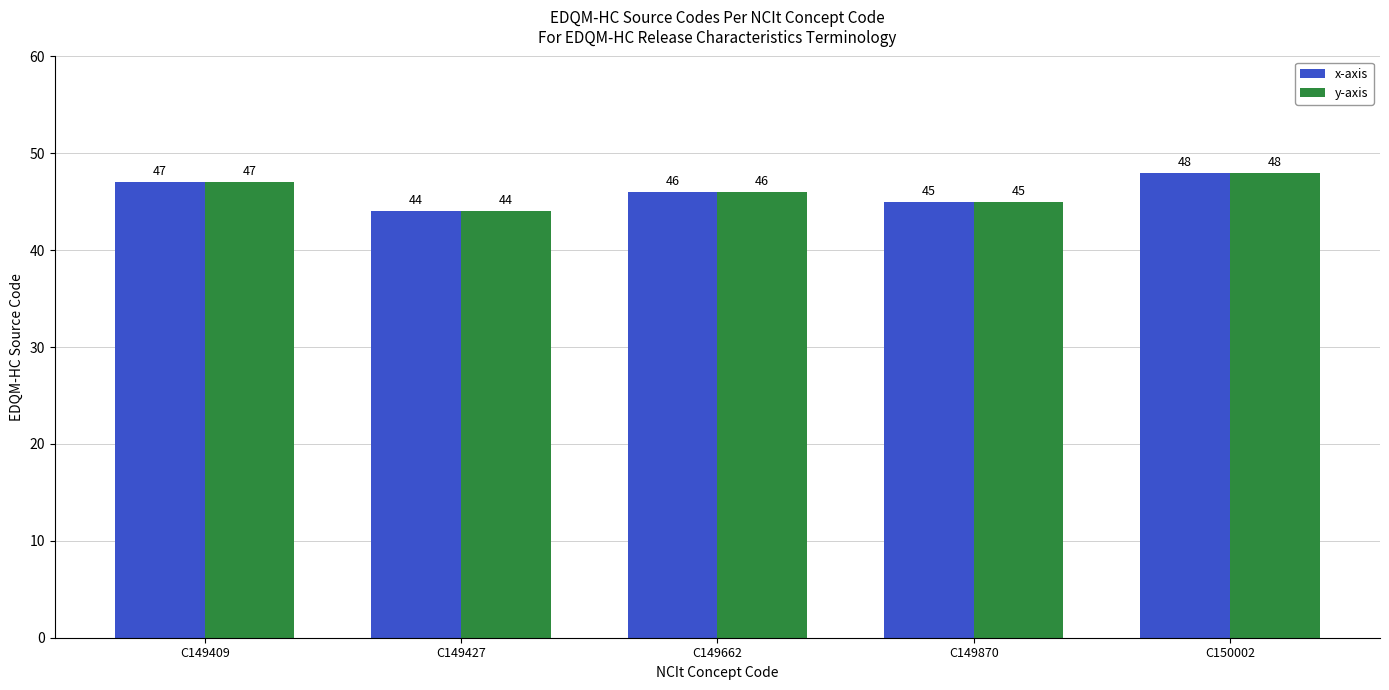

What is the total value across all series at C149427?

88